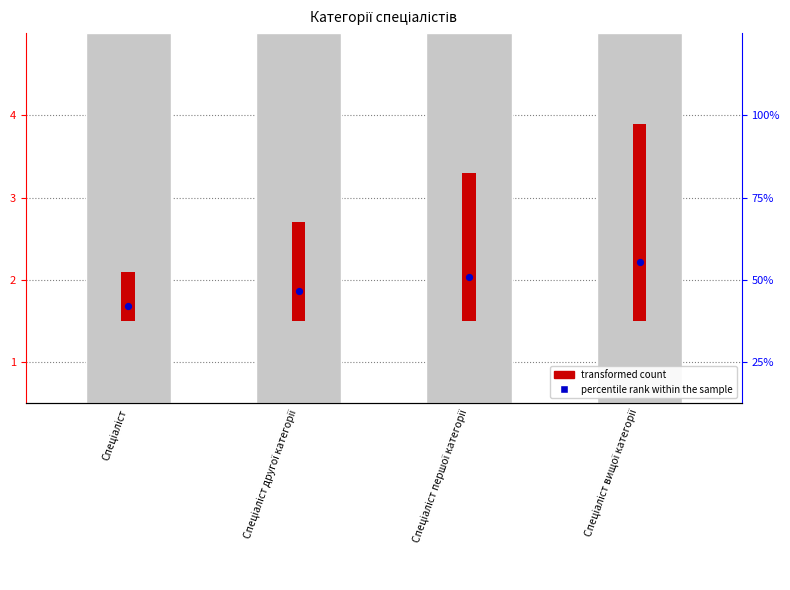

At which category is the sum across all series the highest?

Спеціаліст вищої категорії